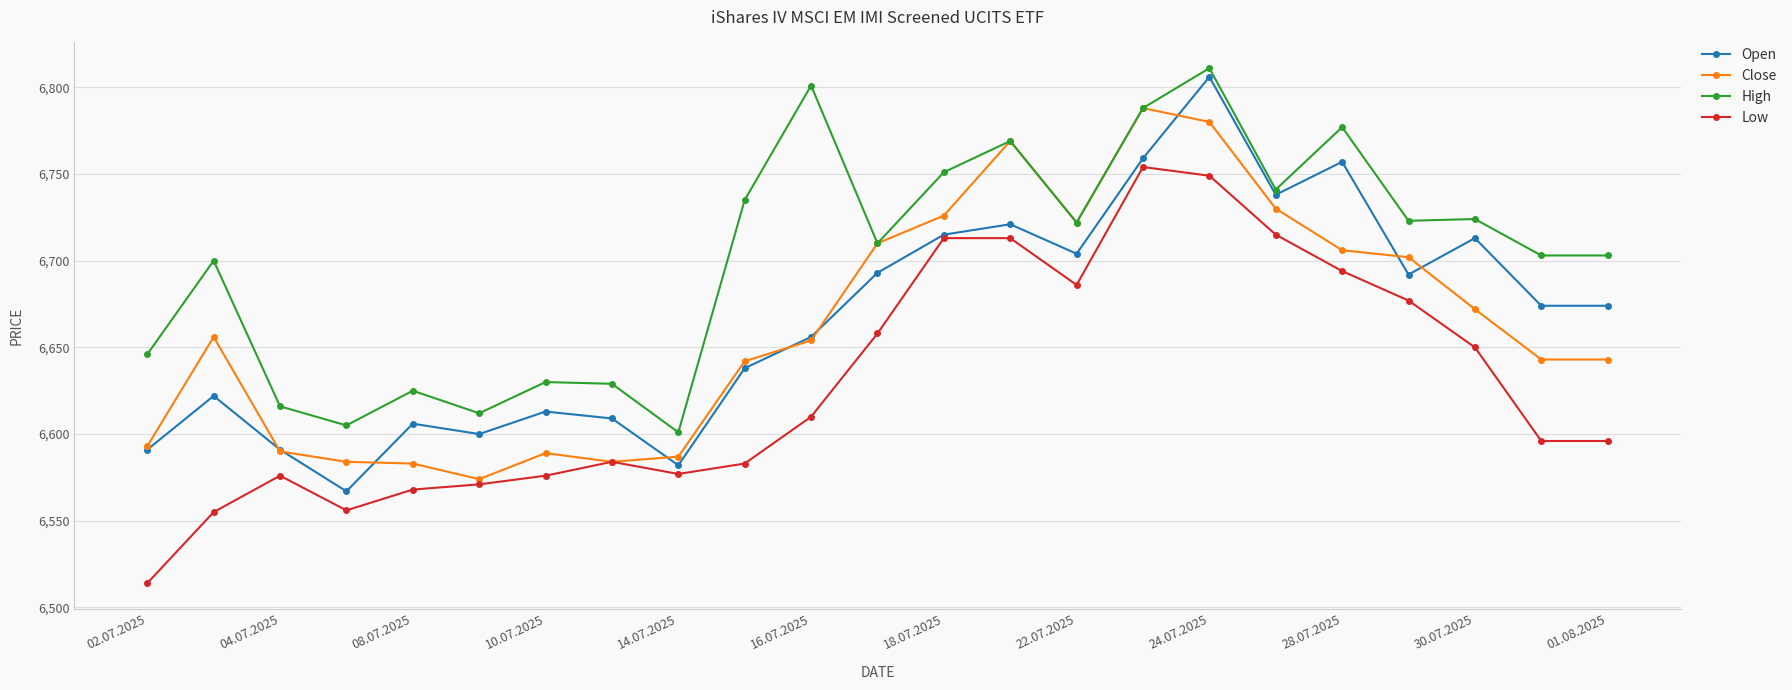

Which series has the largest total across all categories?

High